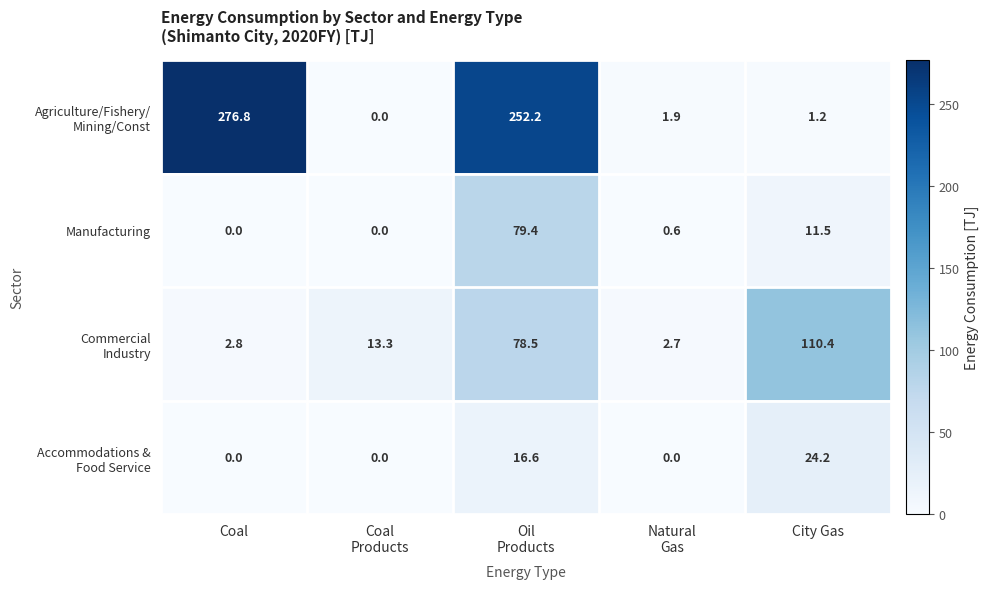

What is the spread (max minus min) of values at City Gas?

109.2